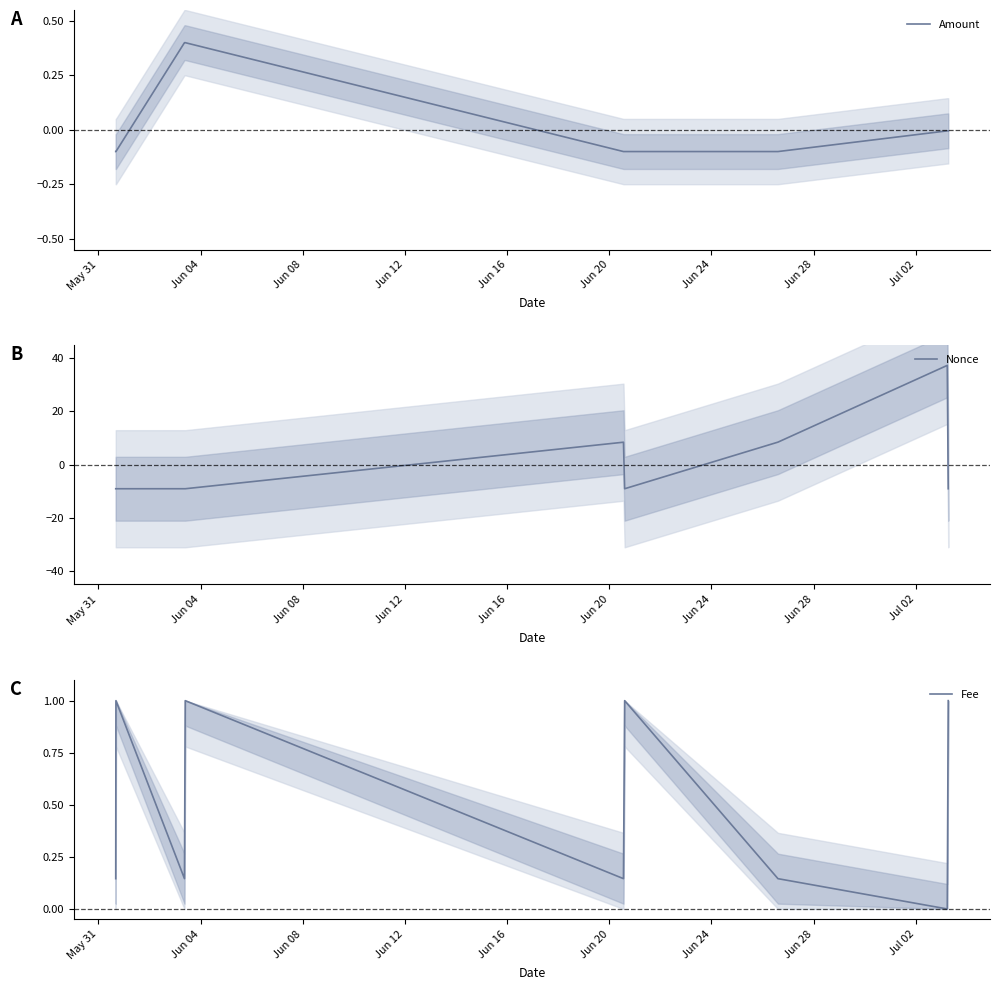

How many lines are shown in the chart?

3